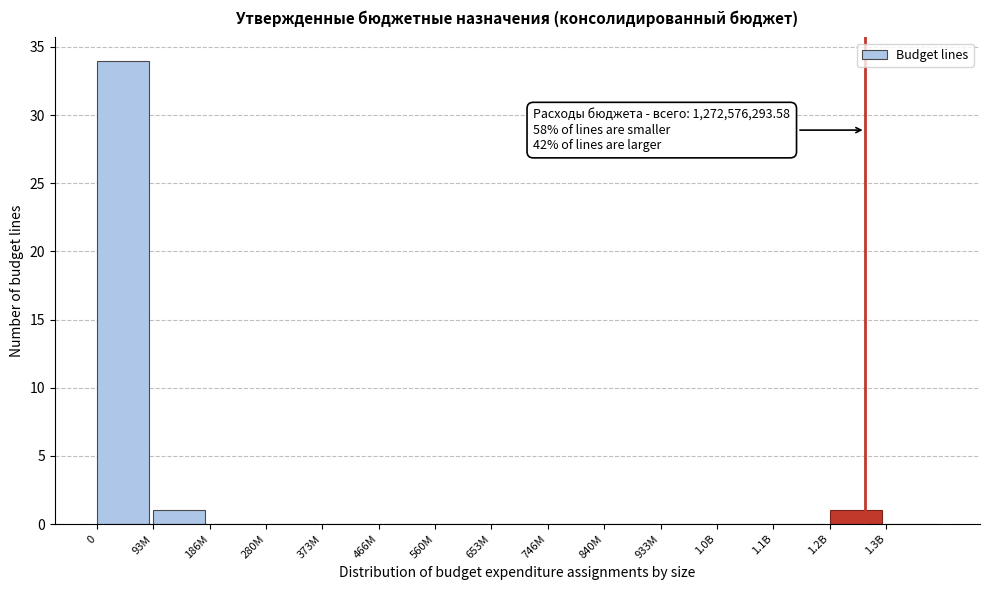

Reading left to right, list all the values displayed in this chart.

0=34	93M=1	186M=0	280M=0	373M=0	466M=0	560M=0	653M=0	746M=0	840M=0	933M=0	1.0B=0	1.1B=0	1.2B=1	1.3B=0